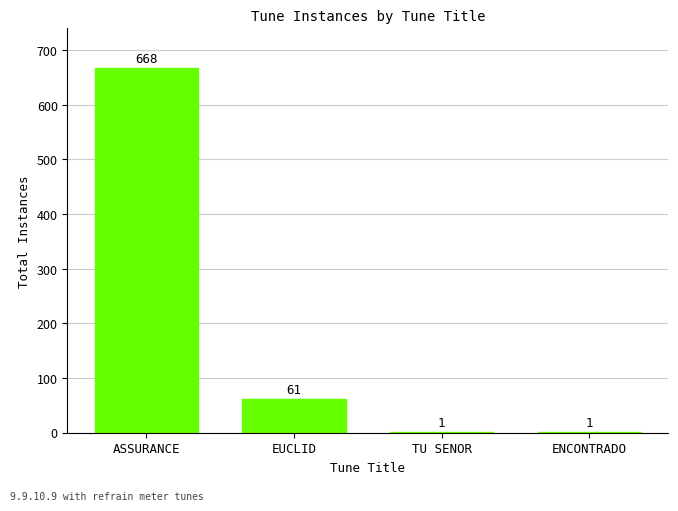

Reading right to left, extract all data points from this chart.

1	1	61	668